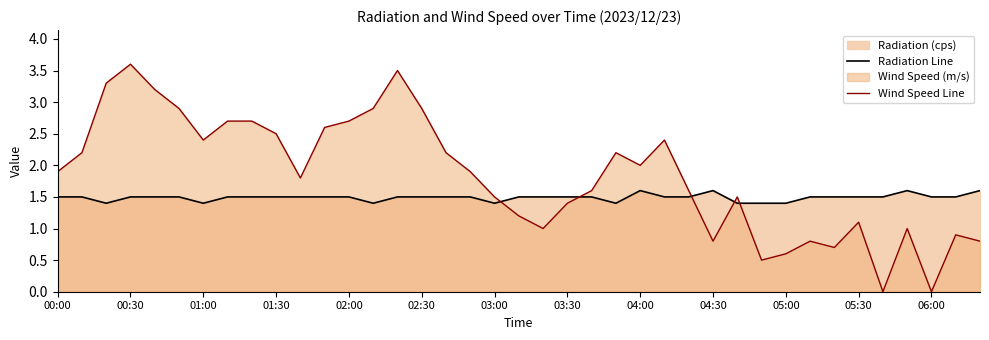

Which series has the widest spread of values?

Wind Speed Line